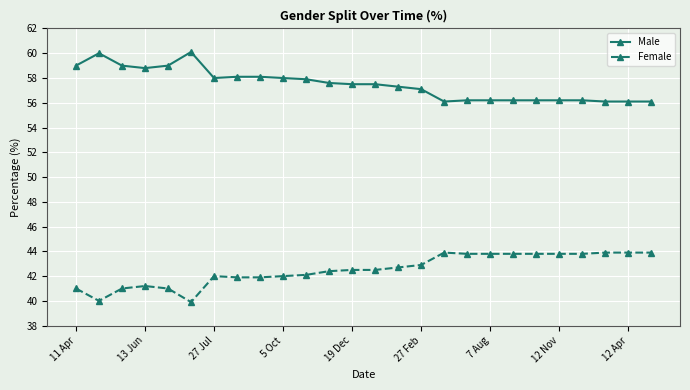

True or false: Female and Male intersect in this chart.

False